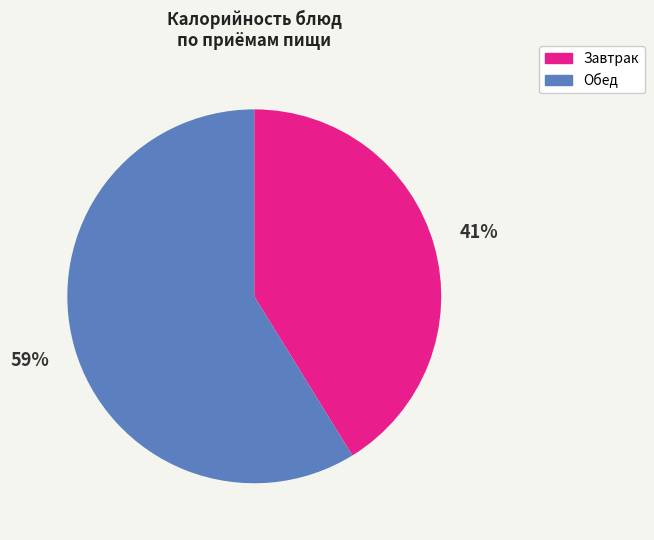

How many slices are in this pie chart?

2